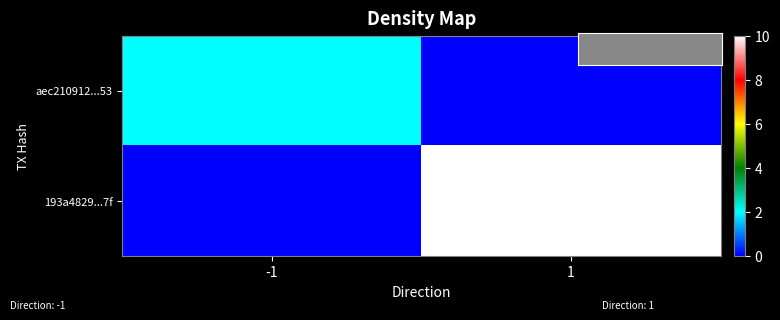

At how many categories does at least one series exceed 3?

1